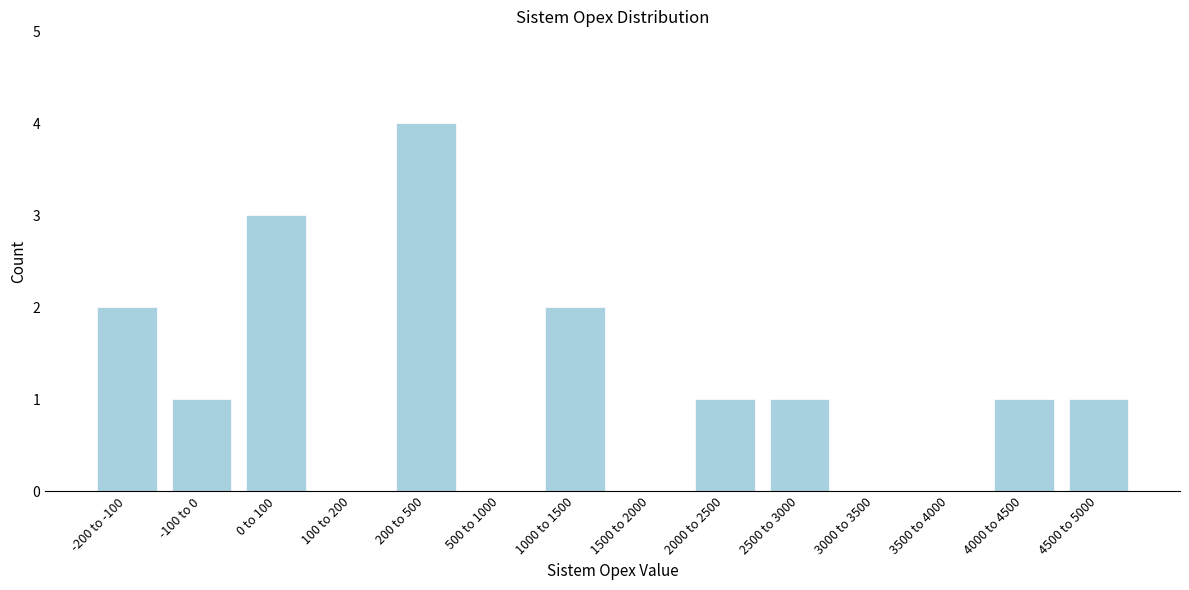

Reading right to left, extract all data points from this chart.

4500 to 5000=1	4000 to 4500=1	3500 to 4000=0	3000 to 3500=0	2500 to 3000=1	2000 to 2500=1	1500 to 2000=0	1000 to 1500=2	500 to 1000=0	200 to 500=4	100 to 200=0	0 to 100=3	-100 to 0=1	-200 to -100=2